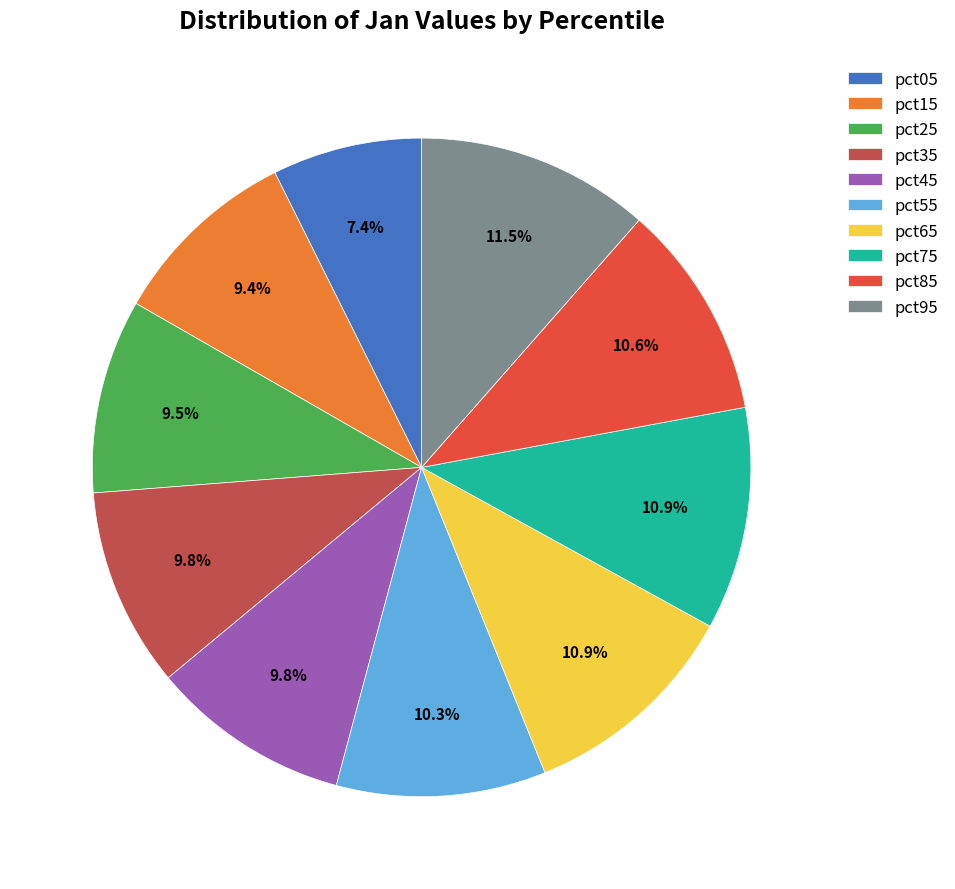

Does pct75 account for over 50% of the chart?

No